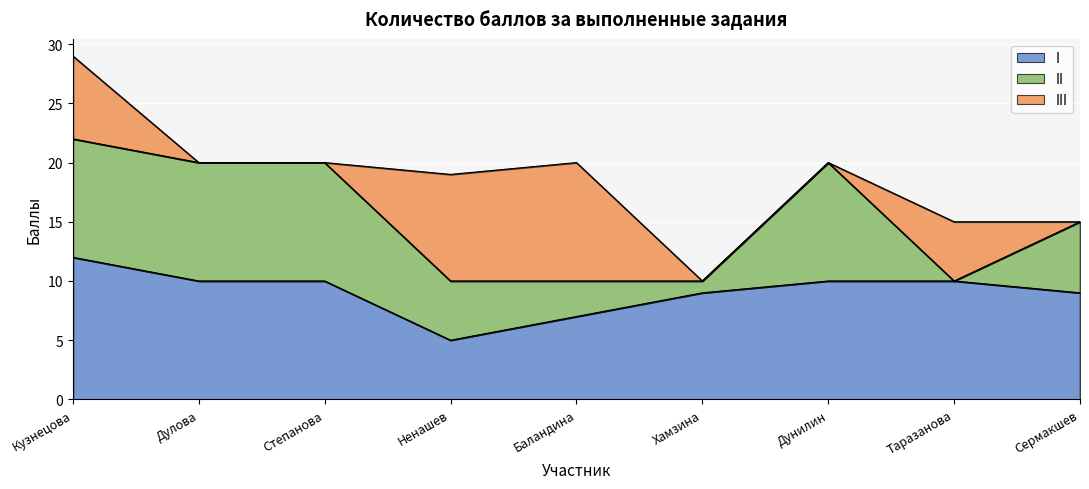

Where do I and III first cross each other?

Степанова and Ненашев